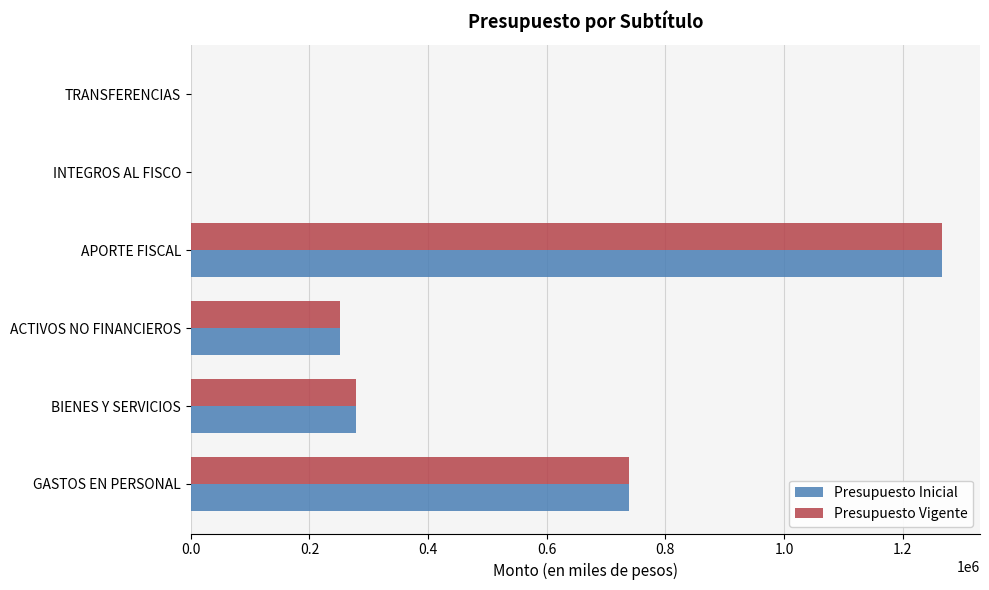

What is the sum of all Presupuesto Inicial values?

2533868